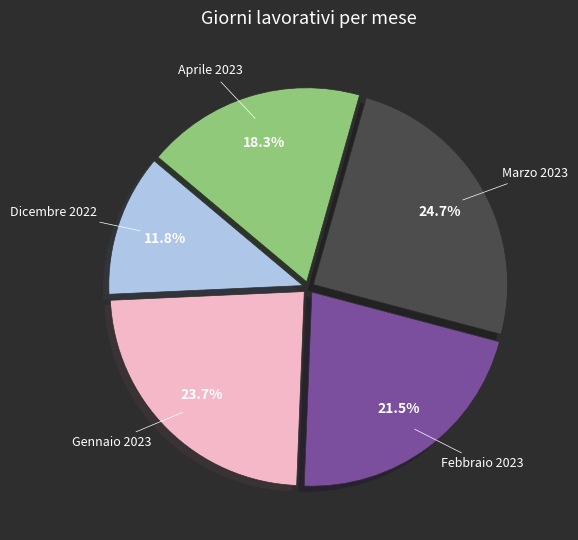

Between Aprile 2023 and Febbraio 2023, which is larger?

Febbraio 2023